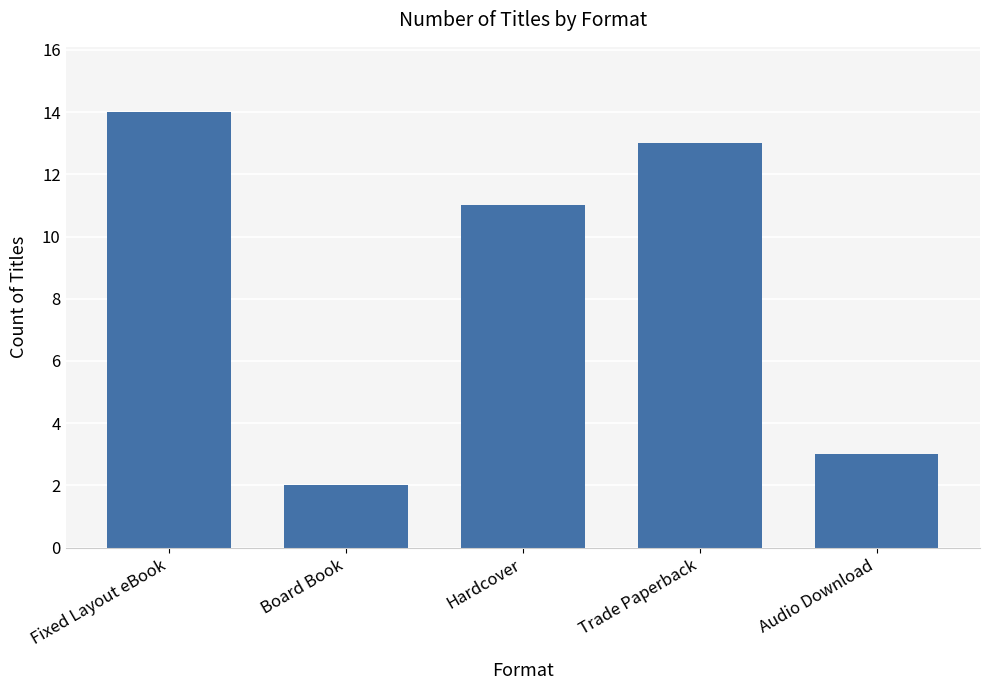

Which category has the highest value across all series?

Fixed Layout eBook